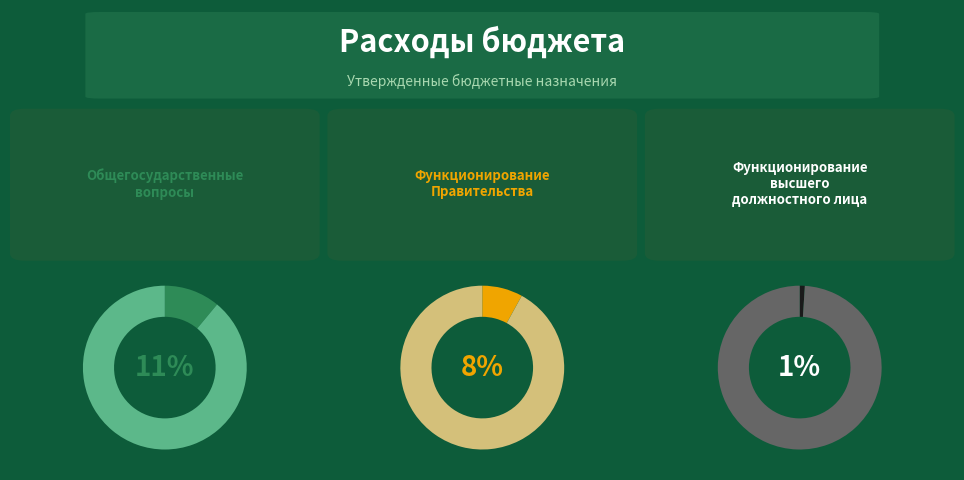

What is the ratio of the value at Функционирование высшего должностного лица to the value at Функционирование Правительства?

0.2